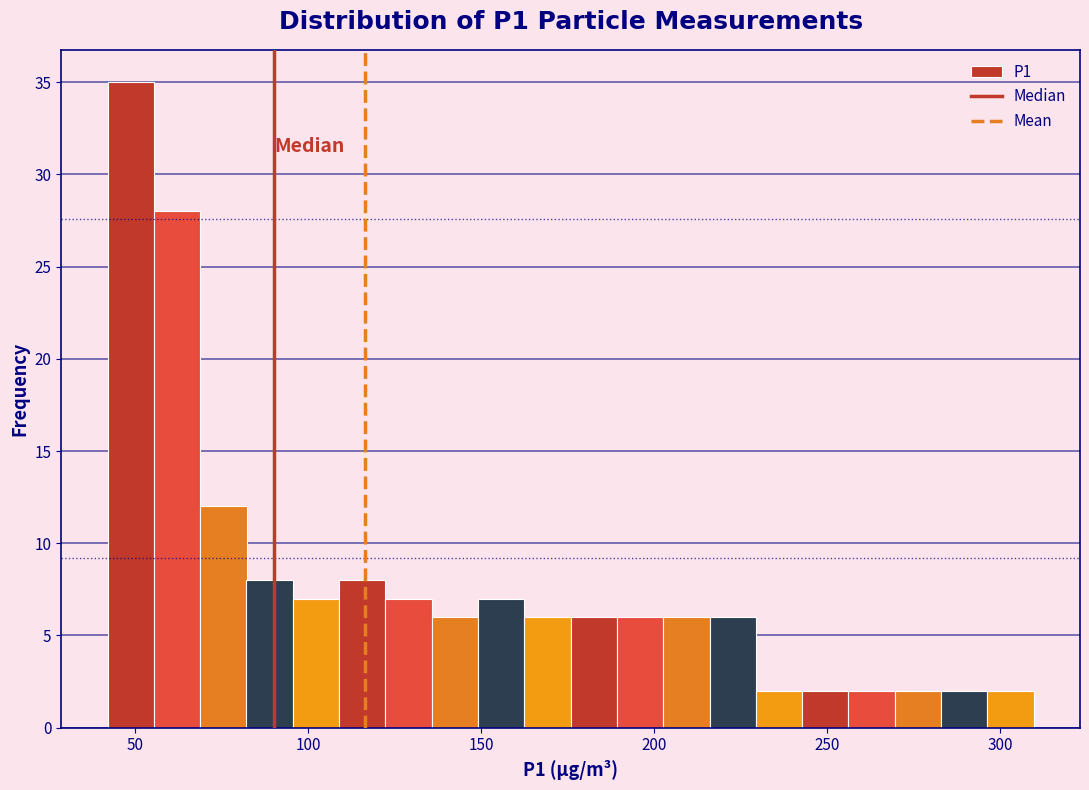

Read against the x-axis, roughly where is the centre of the tallest bar?

50